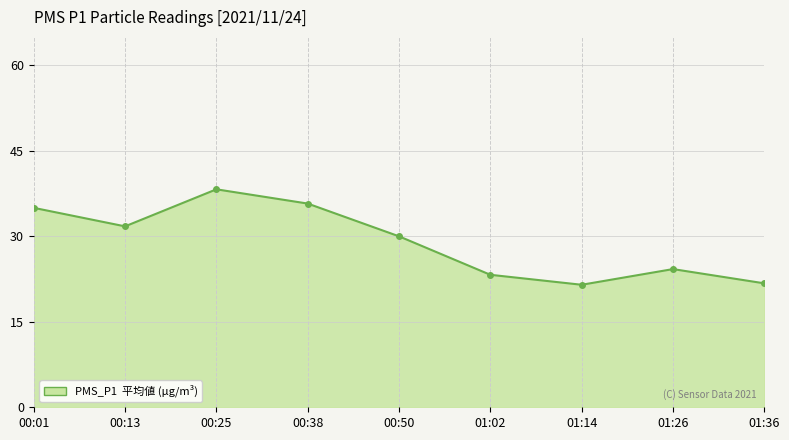

How many lines are shown in the chart?

1